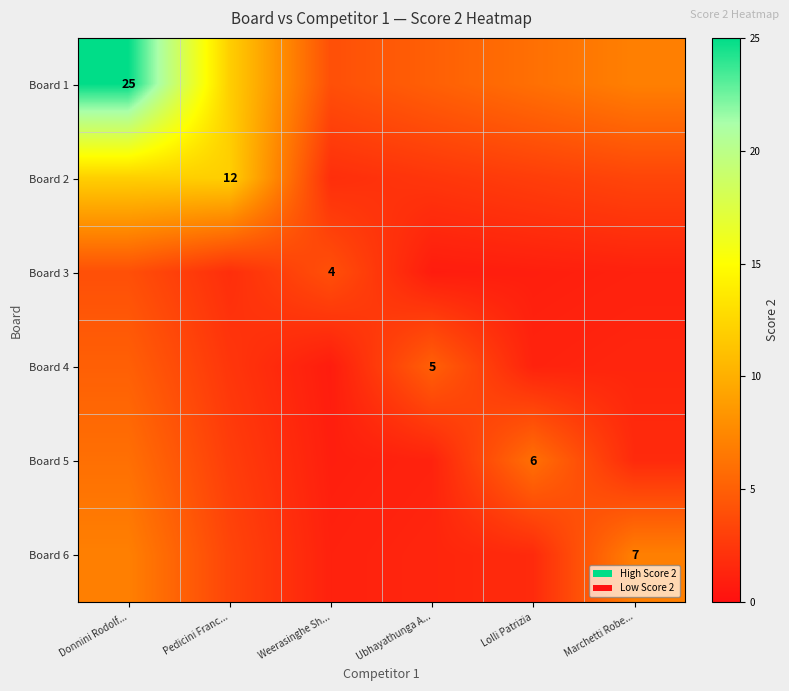

What is the sum of all Board 3 values?

12.8